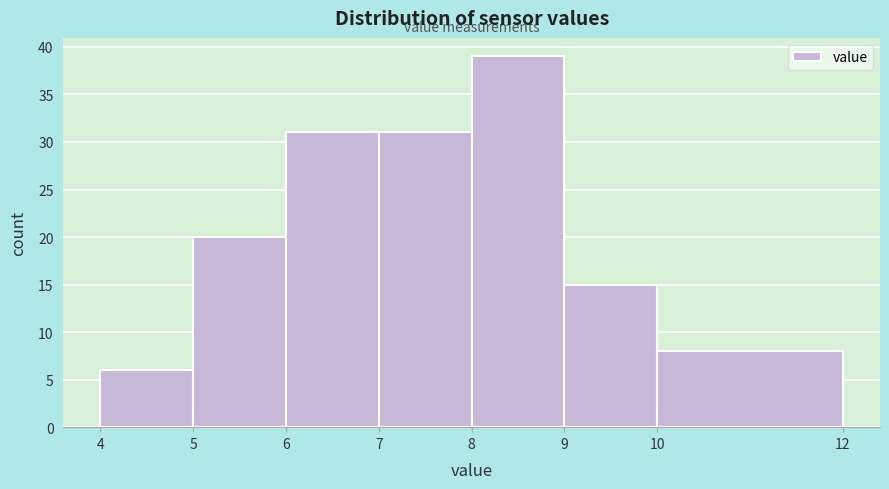

Reading left to right, list every bar in this chart as the range it spans on the x-axis followed by its height. The values are not printed on the chart, so give them approximately, as read against the axis.

4 to 5: 6
5 to 6: 20
6 to 7: 31
7 to 8: 31
8 to 9: 39
9 to 10: 15
10 to 12: 8